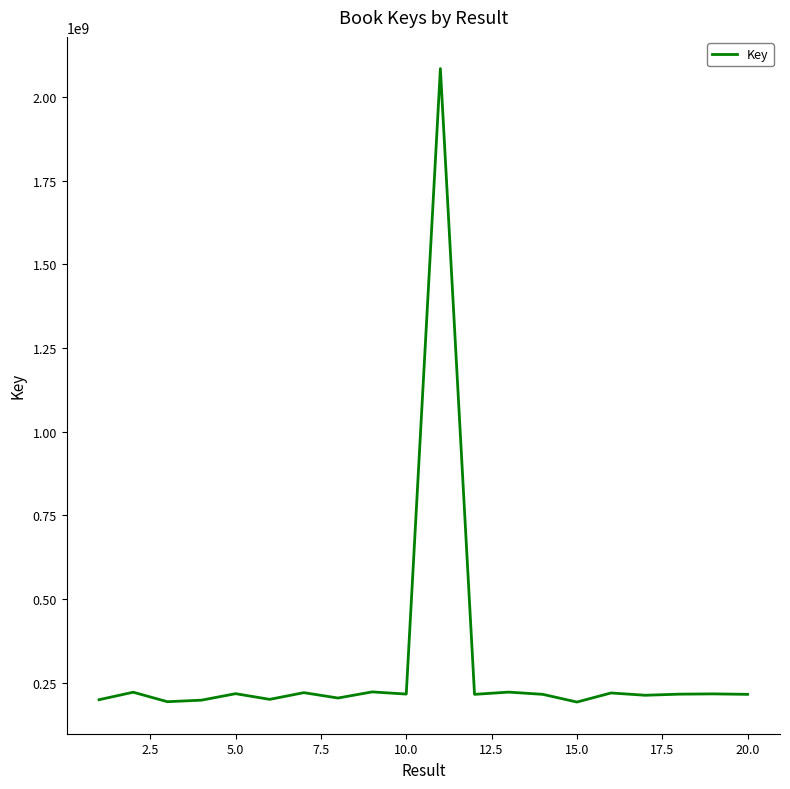

What is the maximum value shown in the chart?

2084774853